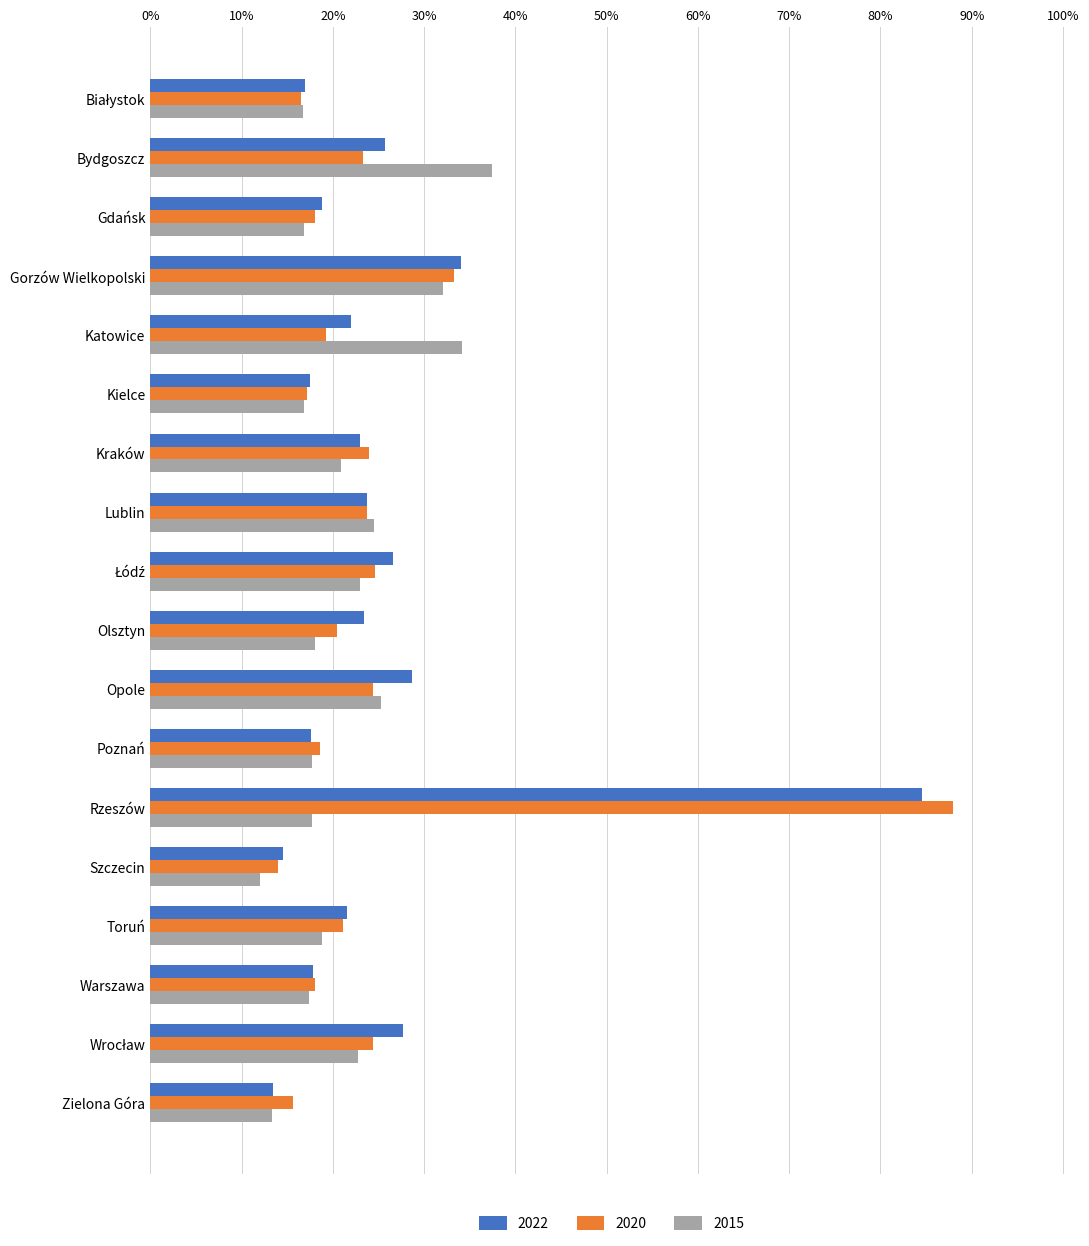

At which label is 2022 closest to 49?

Gorzów Wielkopolski